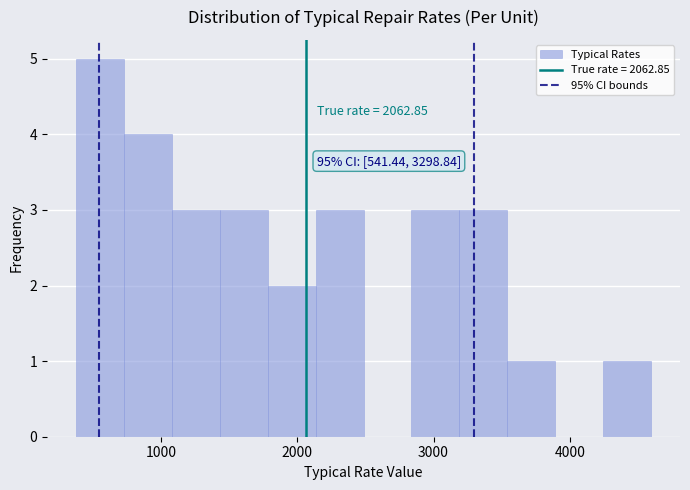

Around what value on the x-axis is the tallest bar? Give the approximate position of its centre, as read against the axis.

600